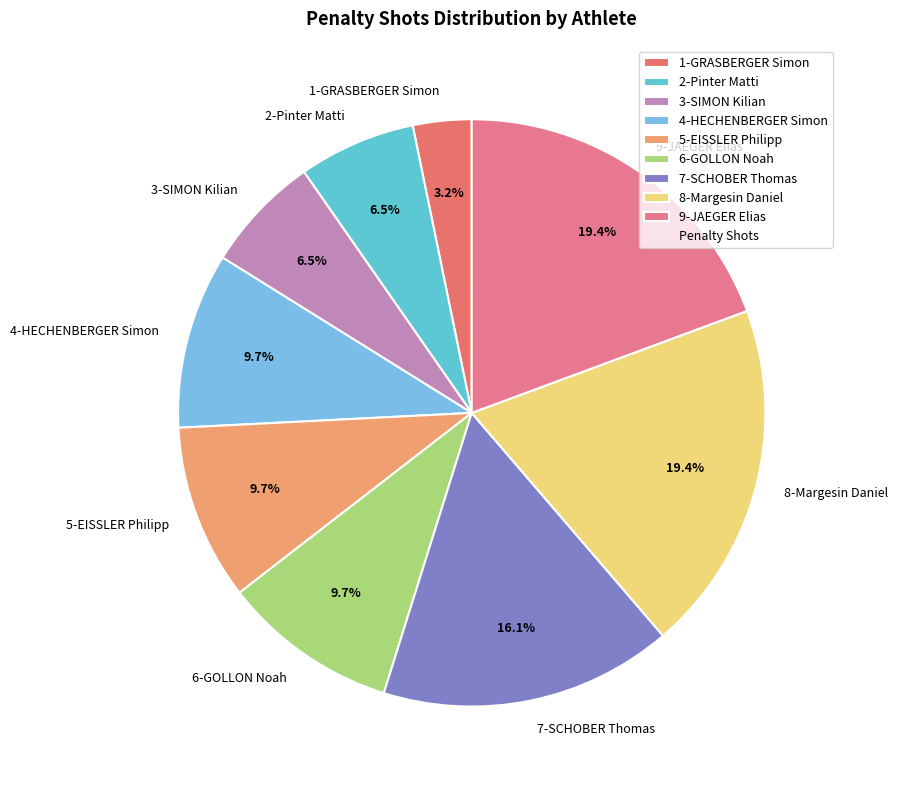

To the nearest percent, what percentage of the pie is 6-GOLLON Noah?

10%